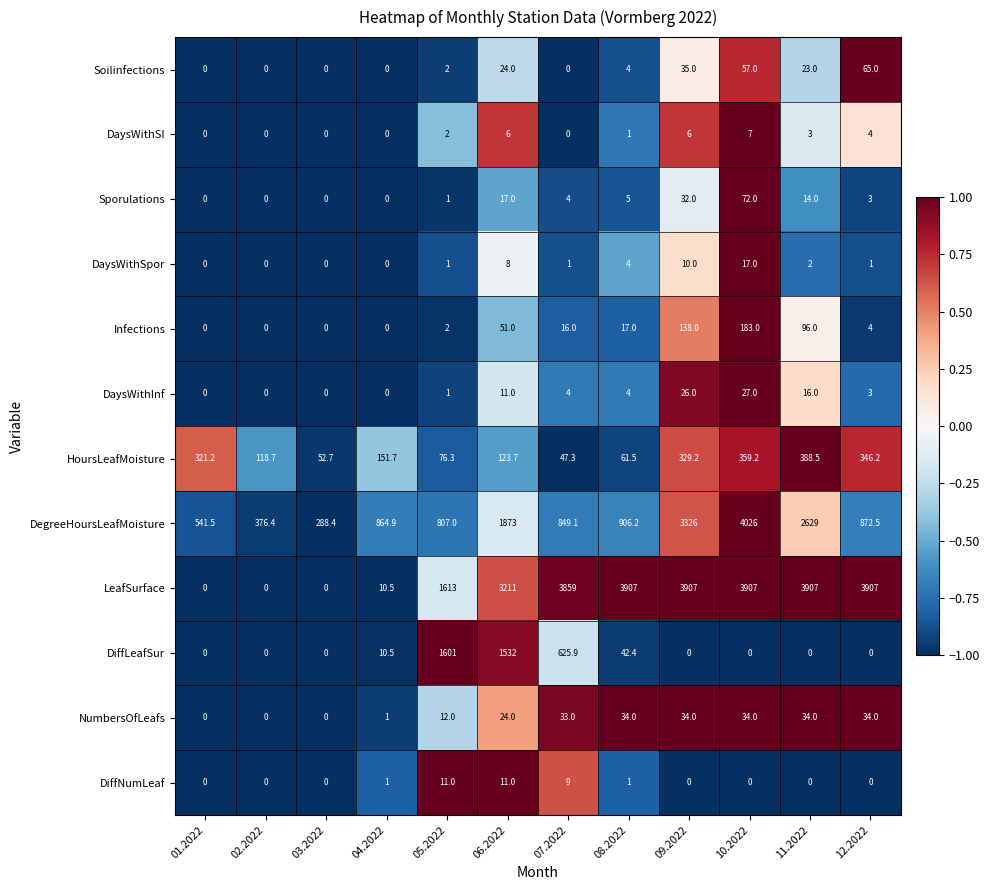

The value of Soilinfections at 09.2022 is 16.0. True or false?

False